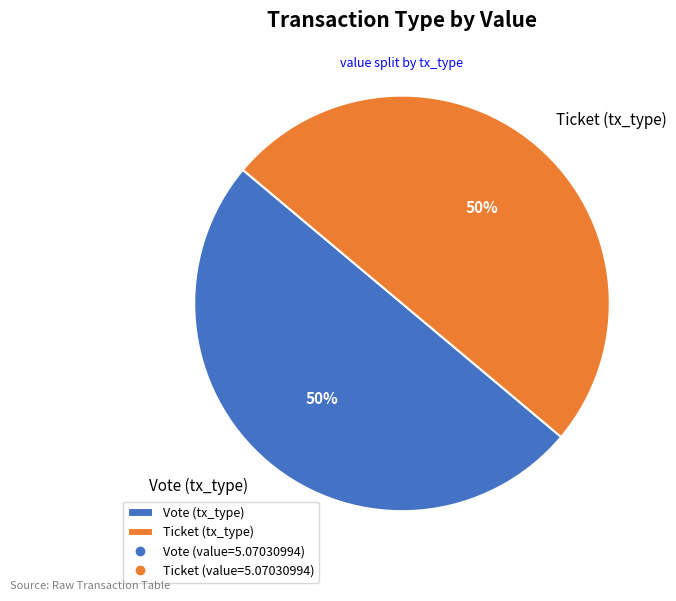

Count the number of slices in the pie.

2